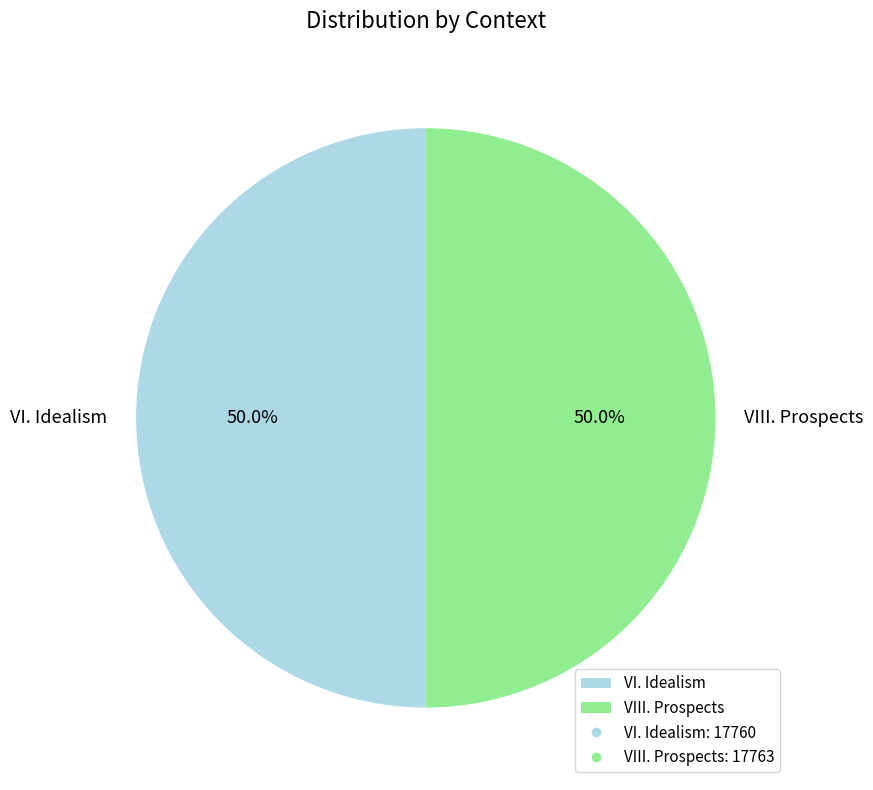

What is the total percentage of VI. Idealism and VIII. Prospects?

100.0%